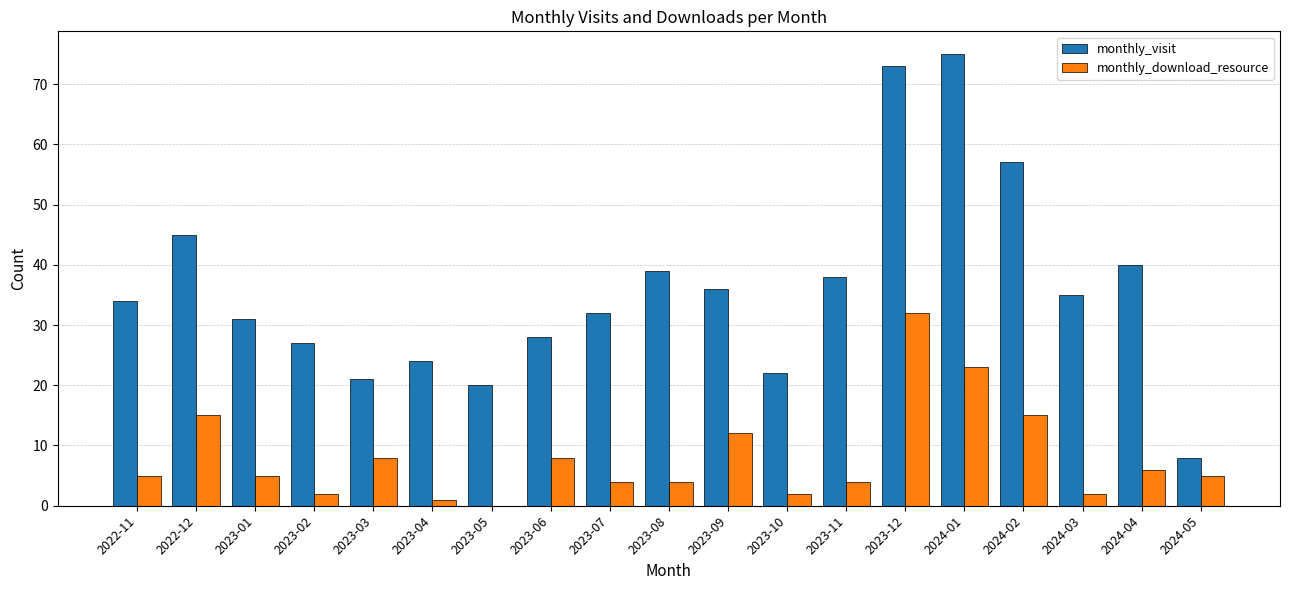

What is the approximate value of monthly_download_resource at 2023-11, to the nearest 5?

5